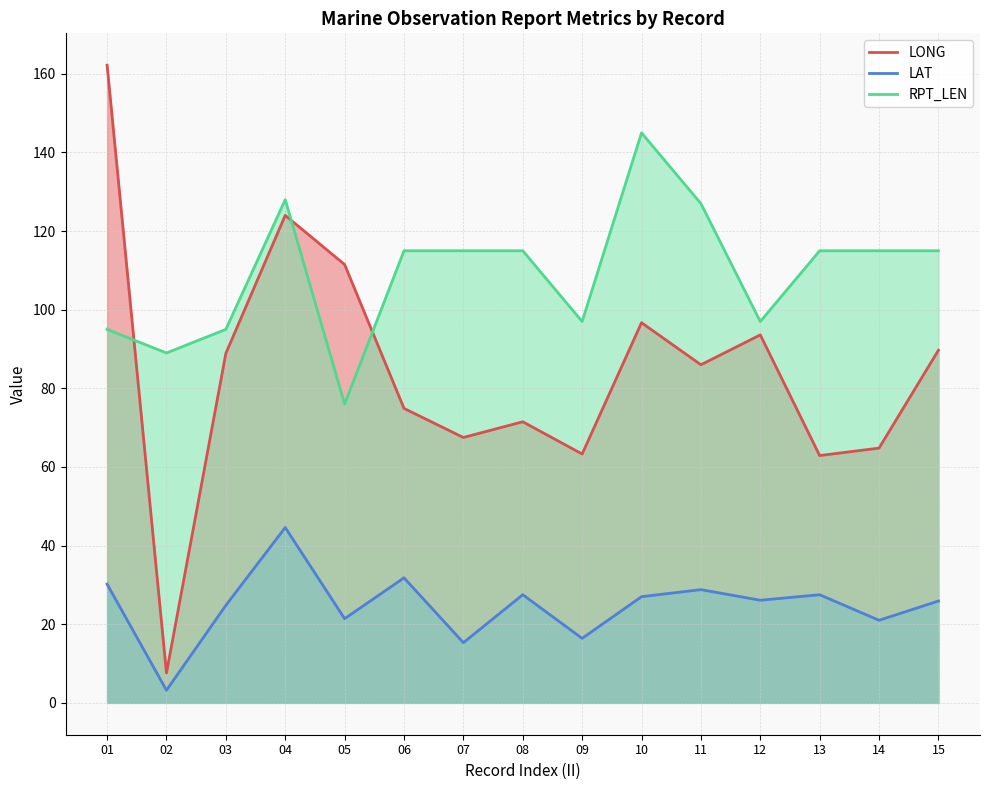

What is the sum of all LONG values?

1265.1